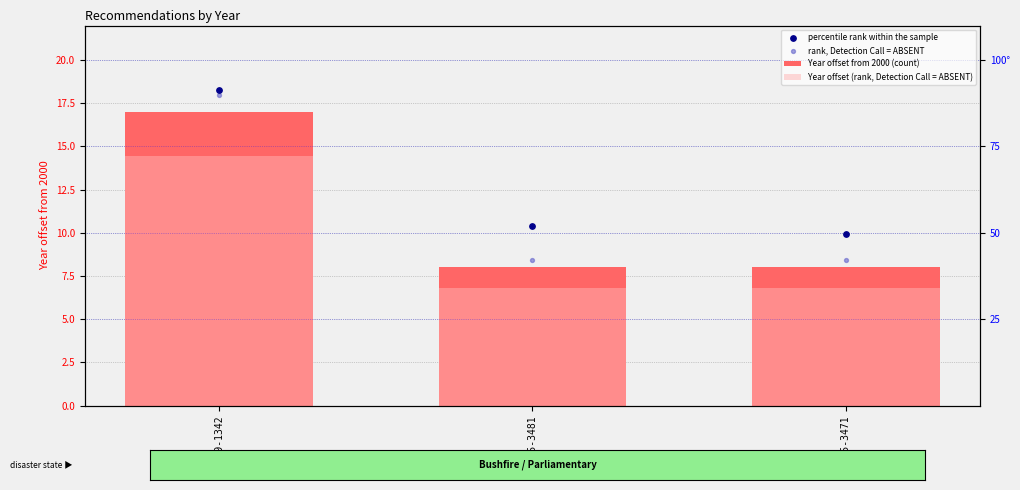

Is the value of Year offset (rank, Detection Call = ABSENT) at REC299-1342 greater than the value of percentile rank within the sample at REC299-1342?

No